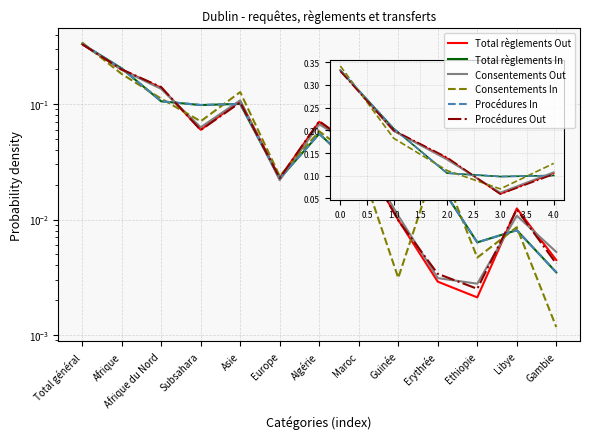

What is the maximum value shown in the chart?

0.3